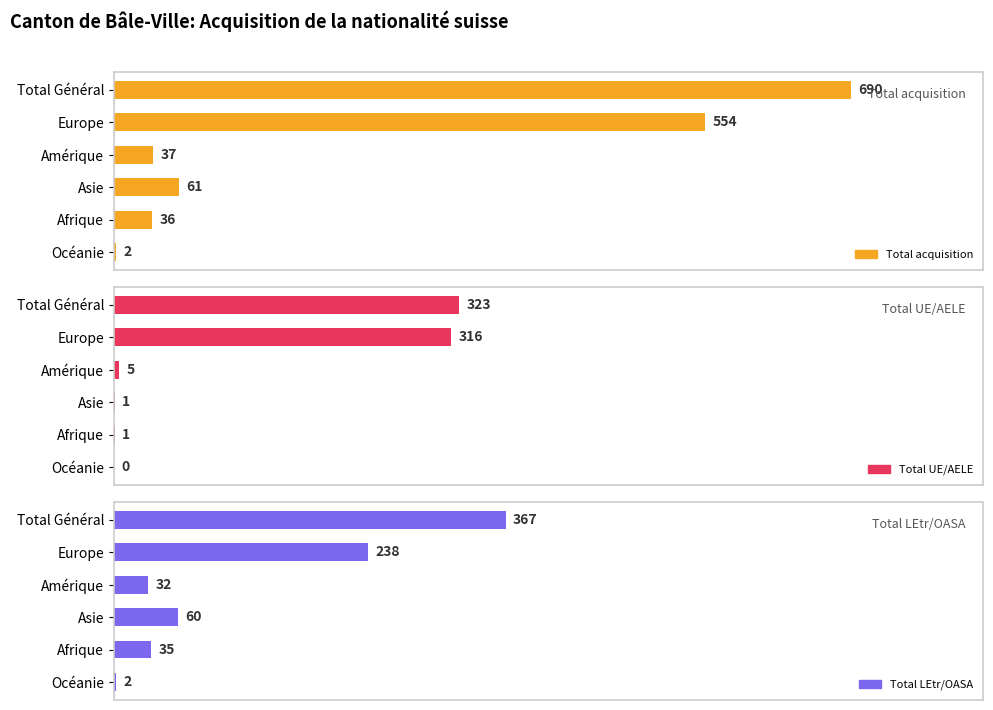

At how many categories does at least one series exceed 415?

2